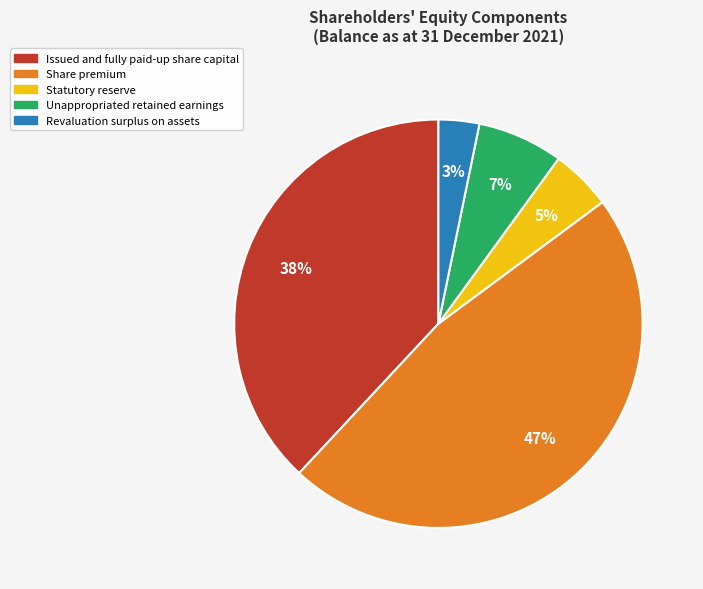

Does Statutory reserve represent more than half of the total?

No